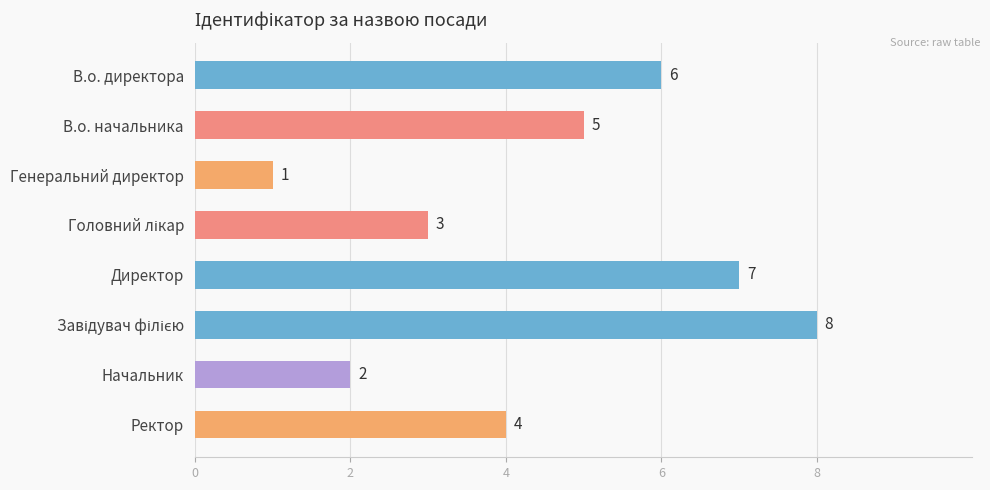

How many distinct data groups are displayed?

1